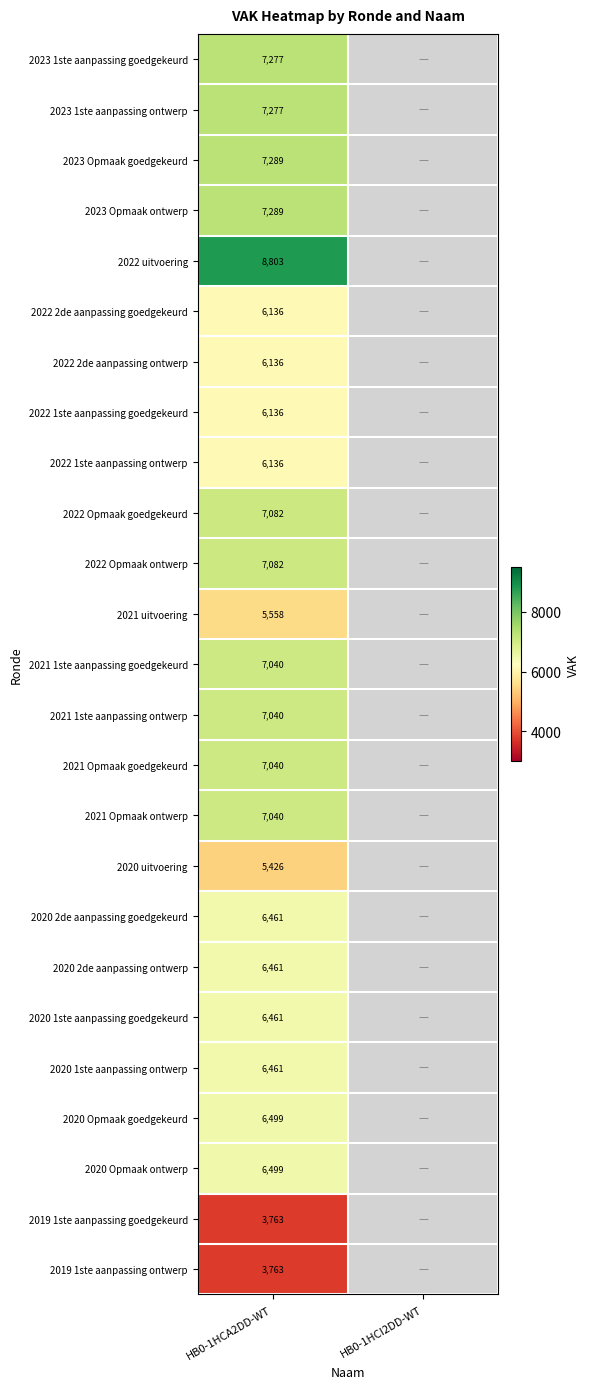

What is the minimum value shown in the chart?

3763.0